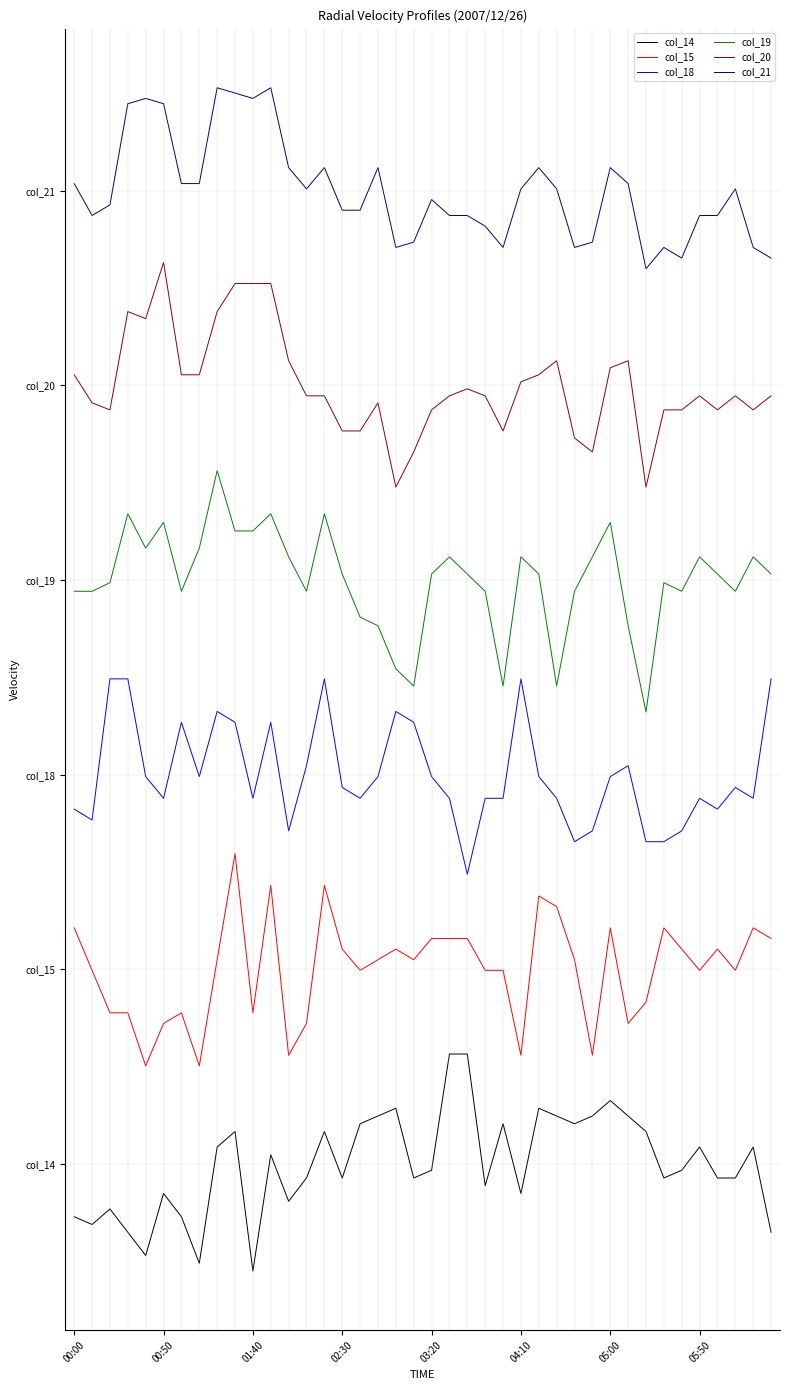

What are all the series names shown in the legend?

col_14, col_15, col_18, col_19, col_20, col_21